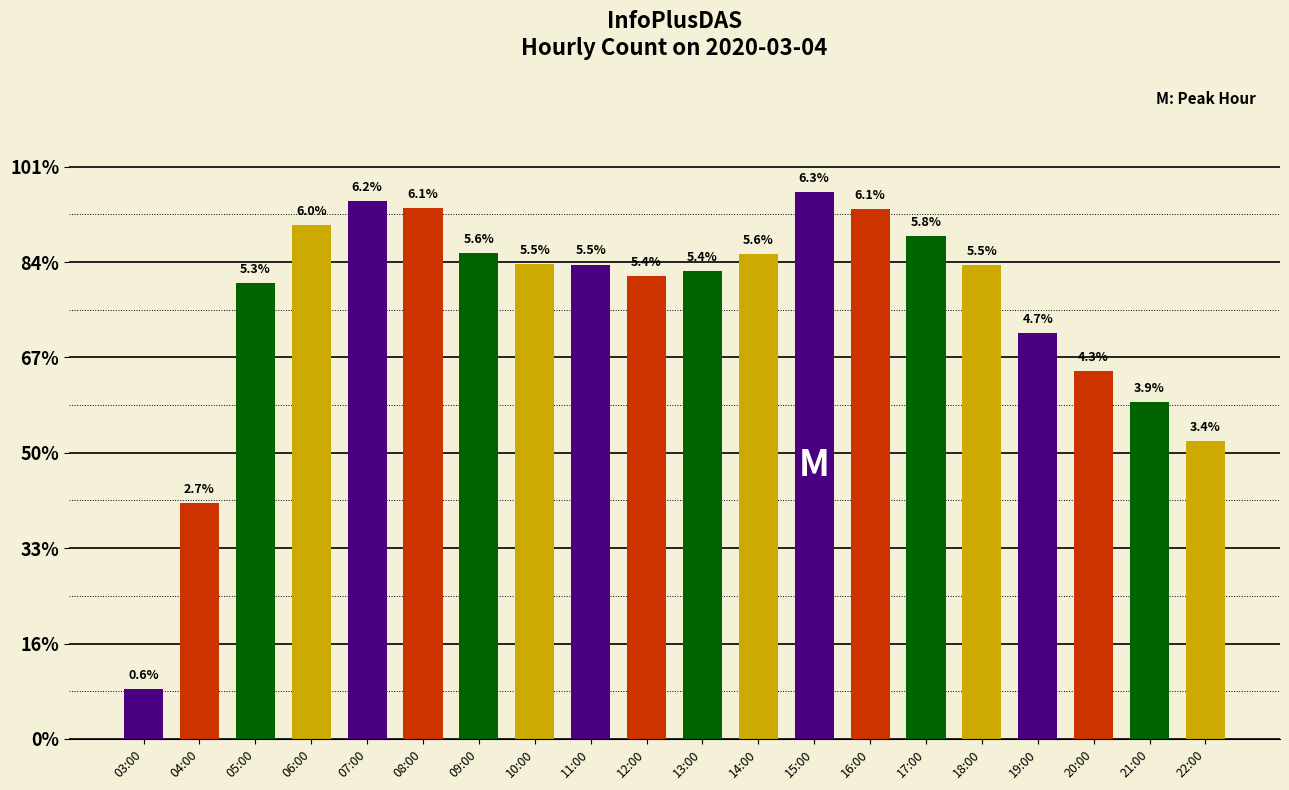

Reading right to left, transcribe all the data shown in this chart.

22:00=6244	21:00=7060	20:00=7721	19:00=8511	18:00=9931	17:00=10544	16:00=11116	15:00=11474	14:00=10159	13:00=9816	12:00=9702	11:00=9945	10:00=9954	09:00=10190	08:00=11136	07:00=11284	06:00=10779	05:00=9556	04:00=4943	03:00=1045